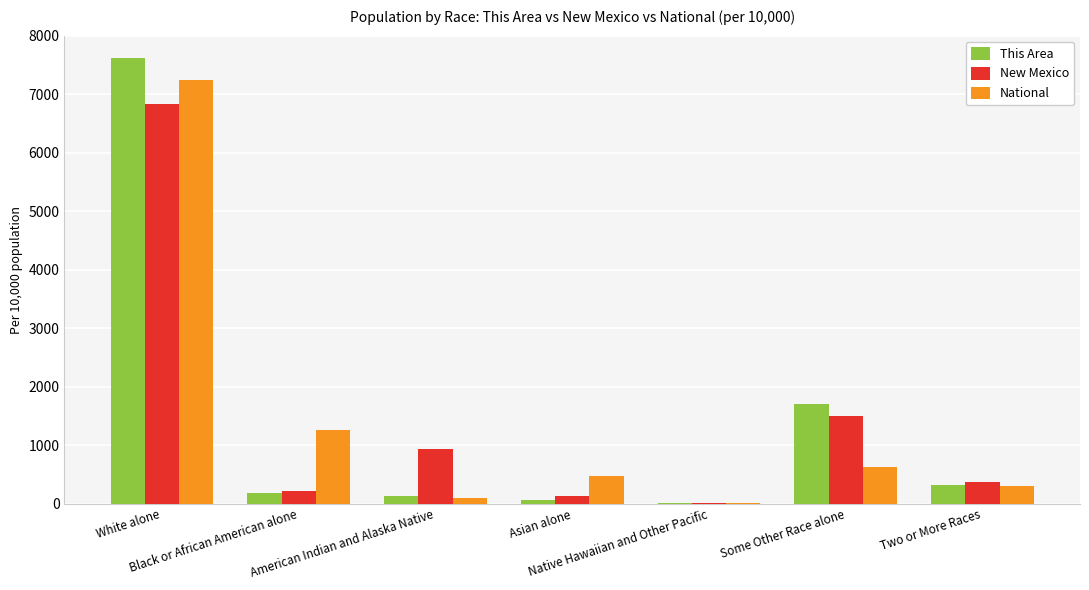

What is the sum of all This Area values?

10000.0